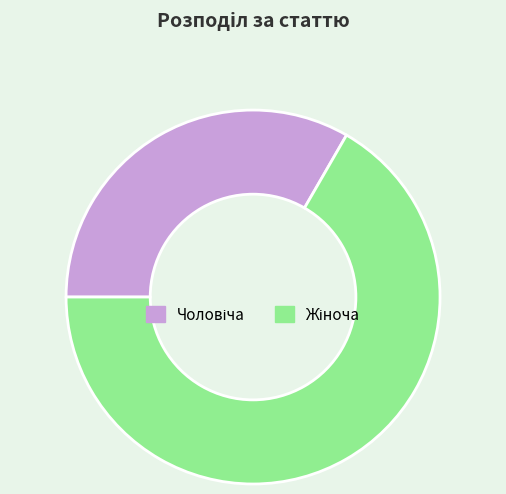

How many segments does this pie chart have?

2